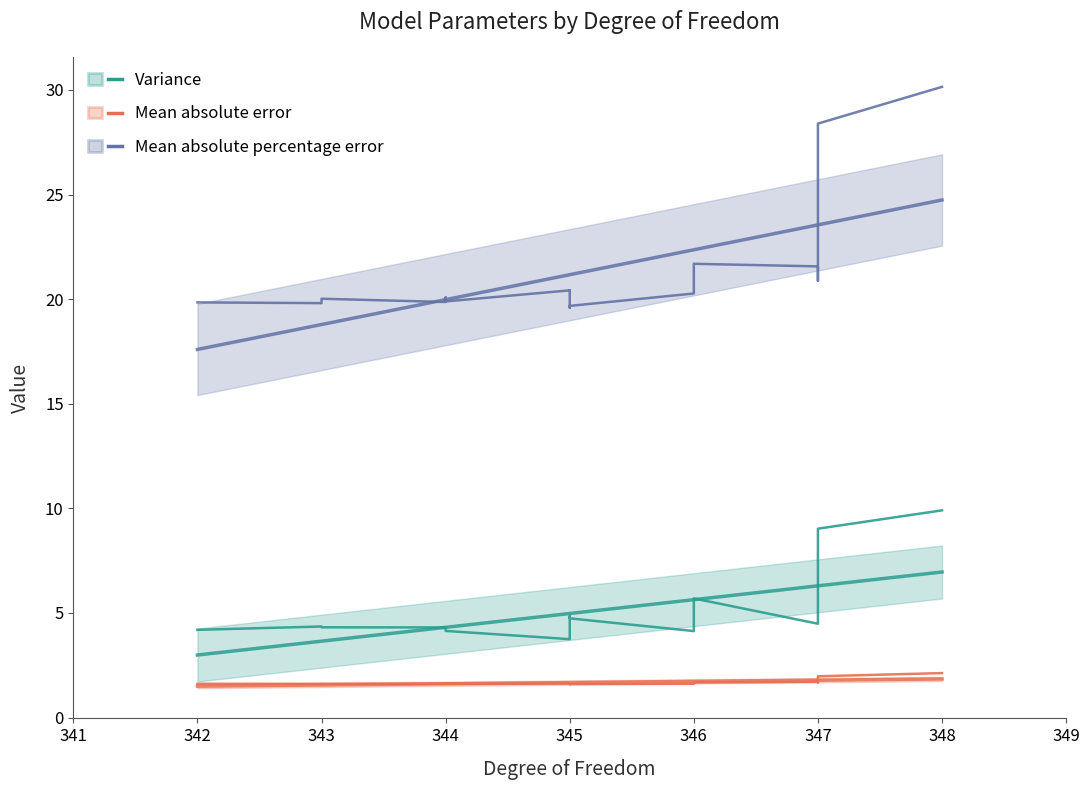

What is the greatest value displayed?

30.1